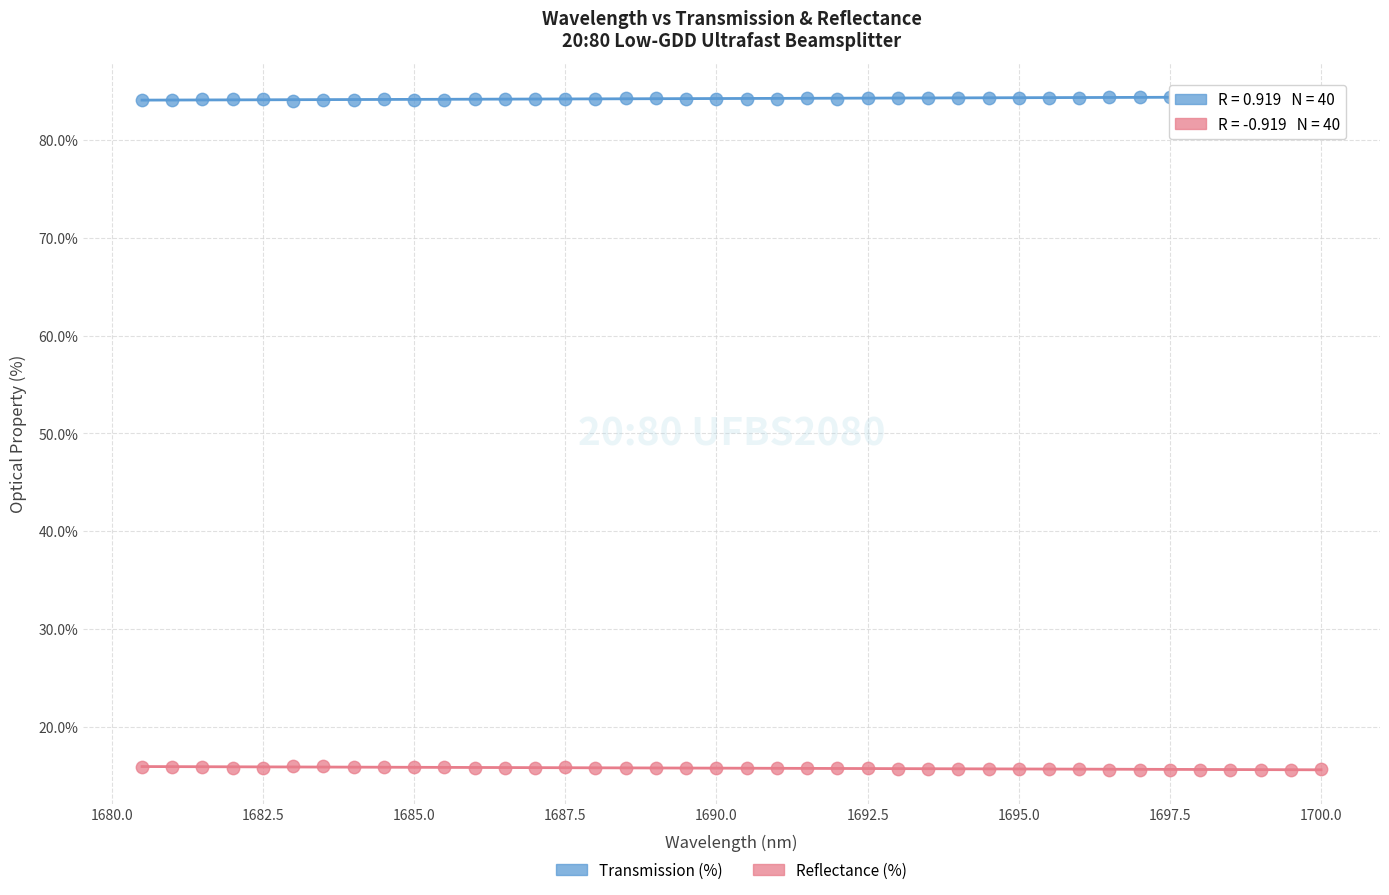

Which series contains the lowest Y value?

Reflectance (%)